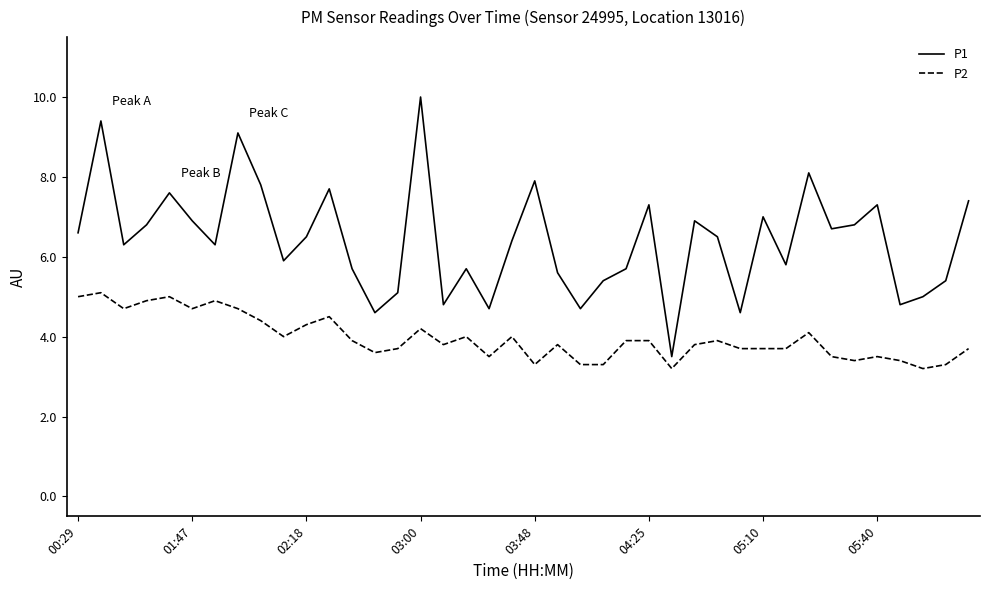

What is the minimum value shown in the chart?

3.2